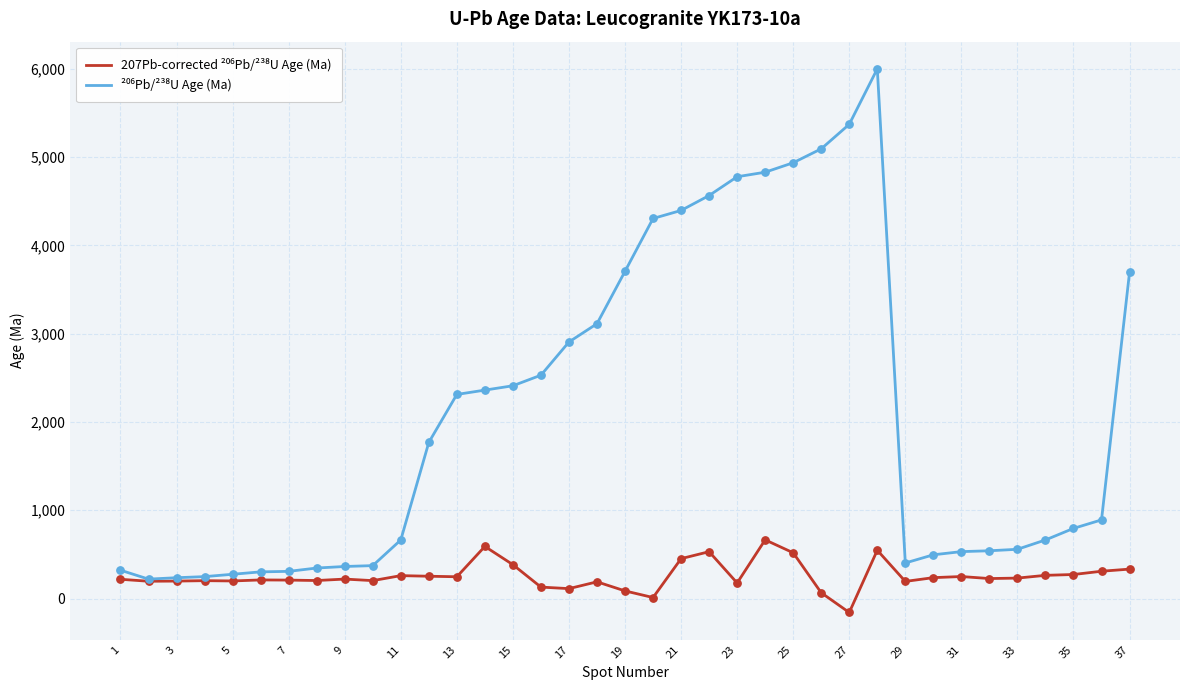

What is the total value across all series at 15?

2793.9